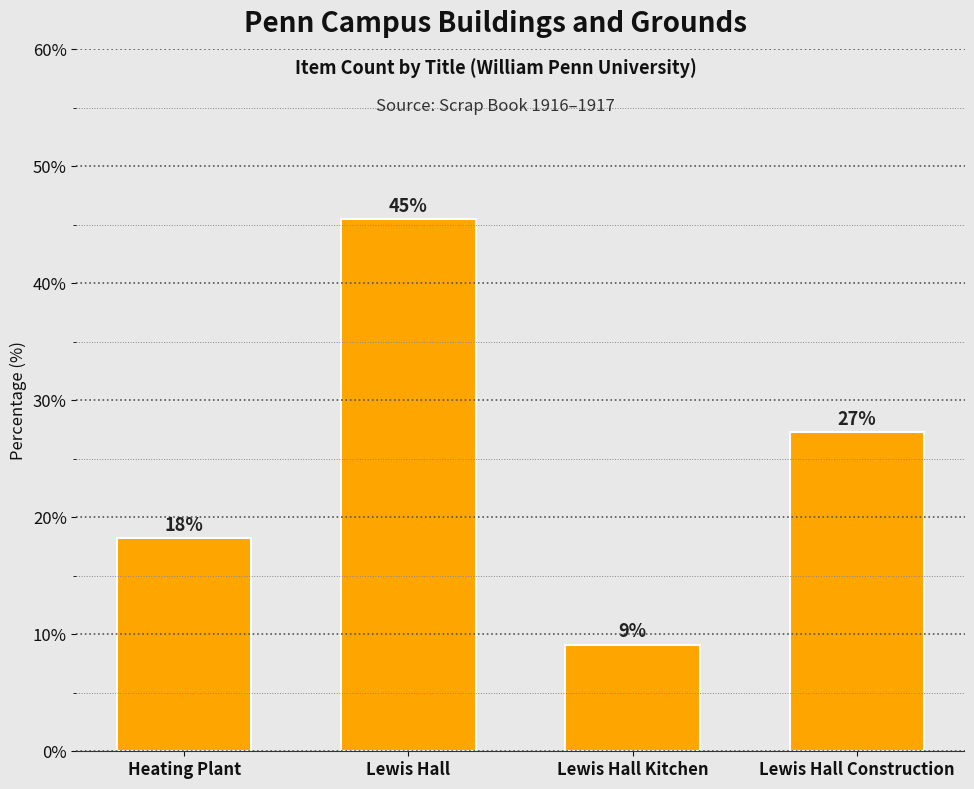

What is the ratio of the value at Heating Plant to the value at Lewis Hall?

0.4